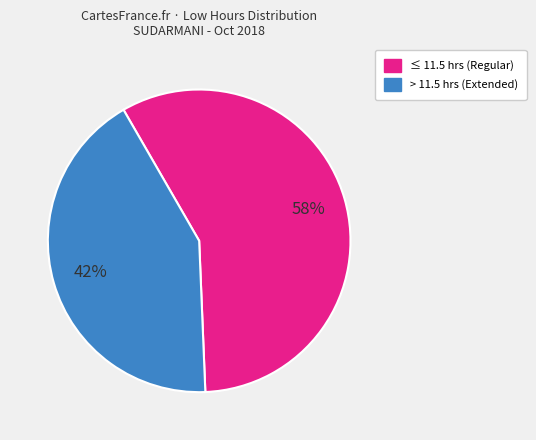

Is there any slice that represents more than half of the pie?

Yes